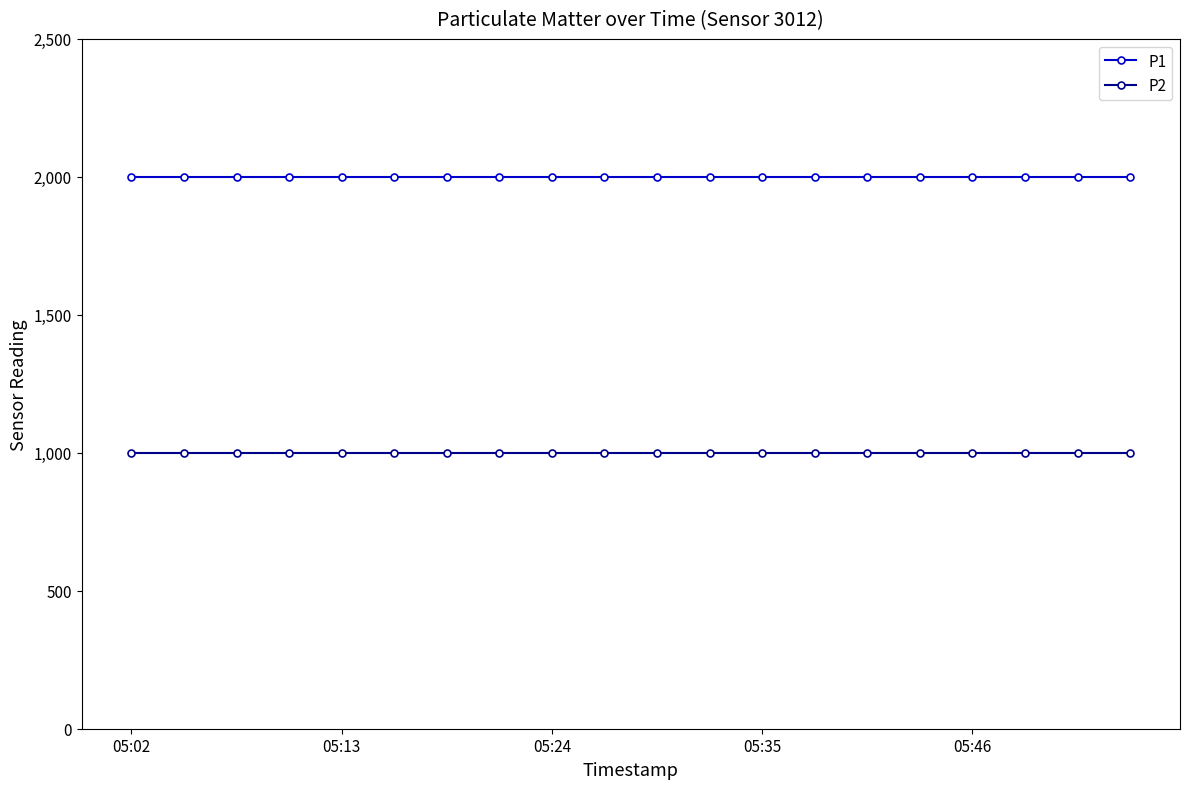

What is the greatest value displayed?

1999.9